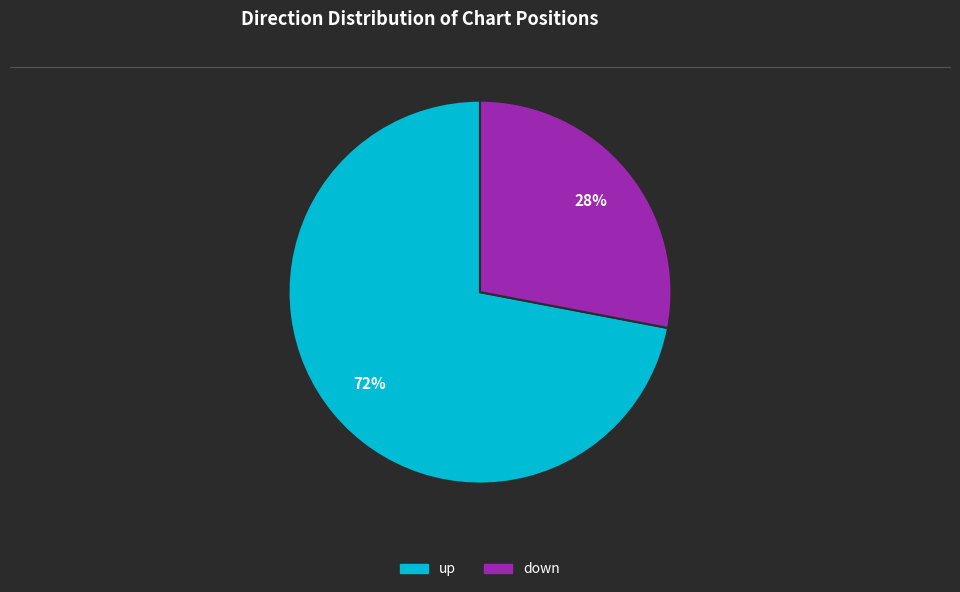

Which category has the biggest portion of the pie?

up